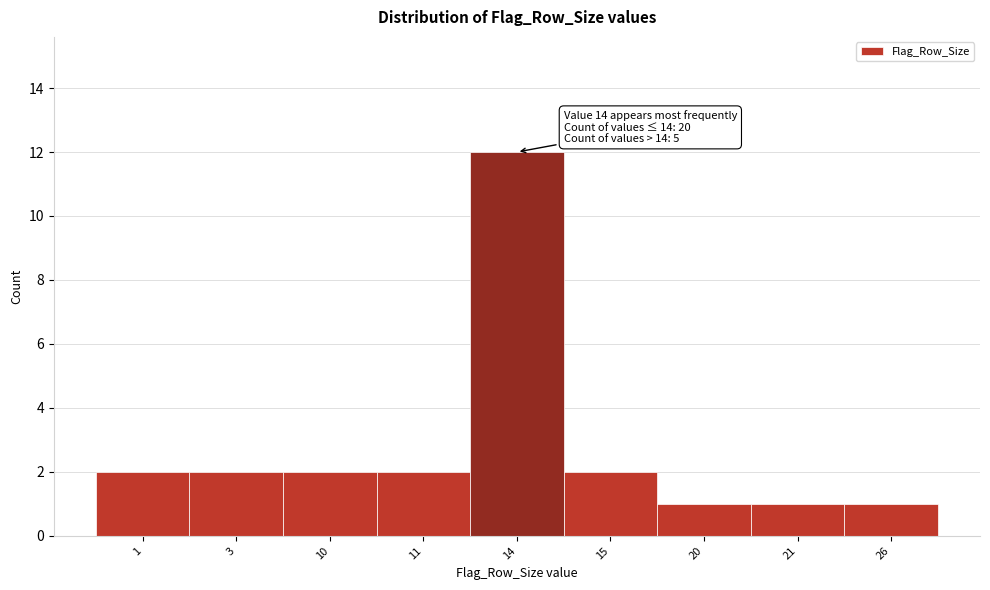

Reading right to left, list all the values displayed in this chart.

26=1	21=1	20=1	15=2	14=12	11=2	10=2	3=2	1=2